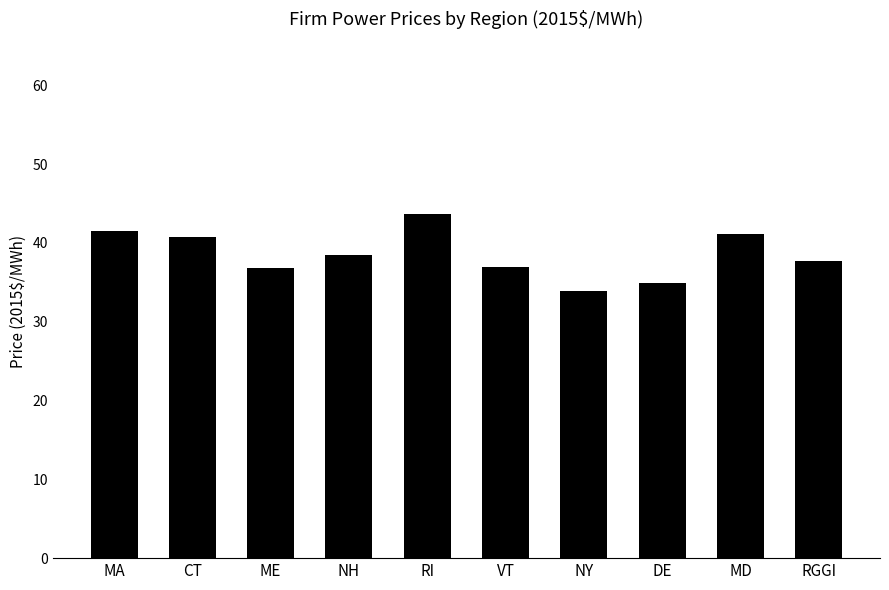

What is the difference between the values at RGGI and MA?

3.8